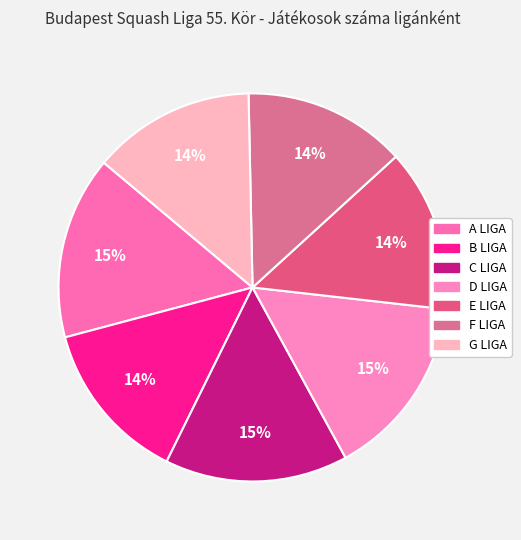

True or false: E LIGA accounts for 20% of the total.

False